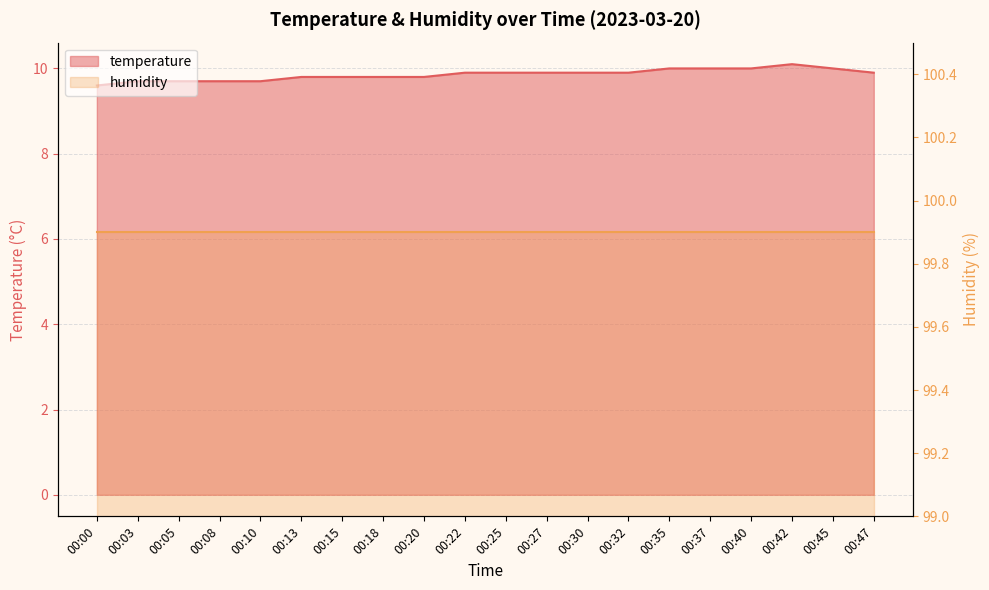

Is it true that the value at 00:22 is 2.0?

False